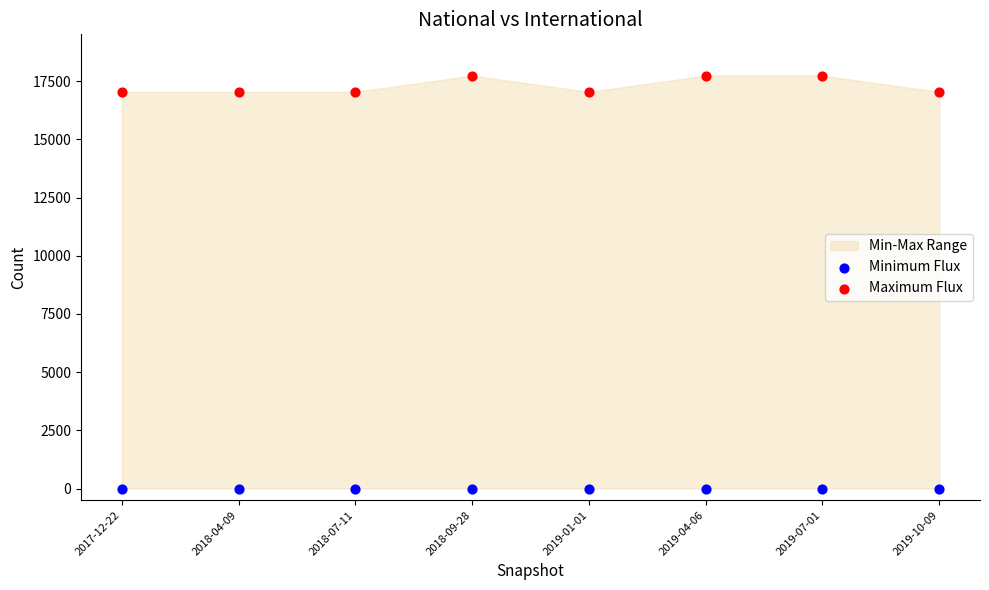

Which series reaches the maximum Y coordinate?

Maximum Flux